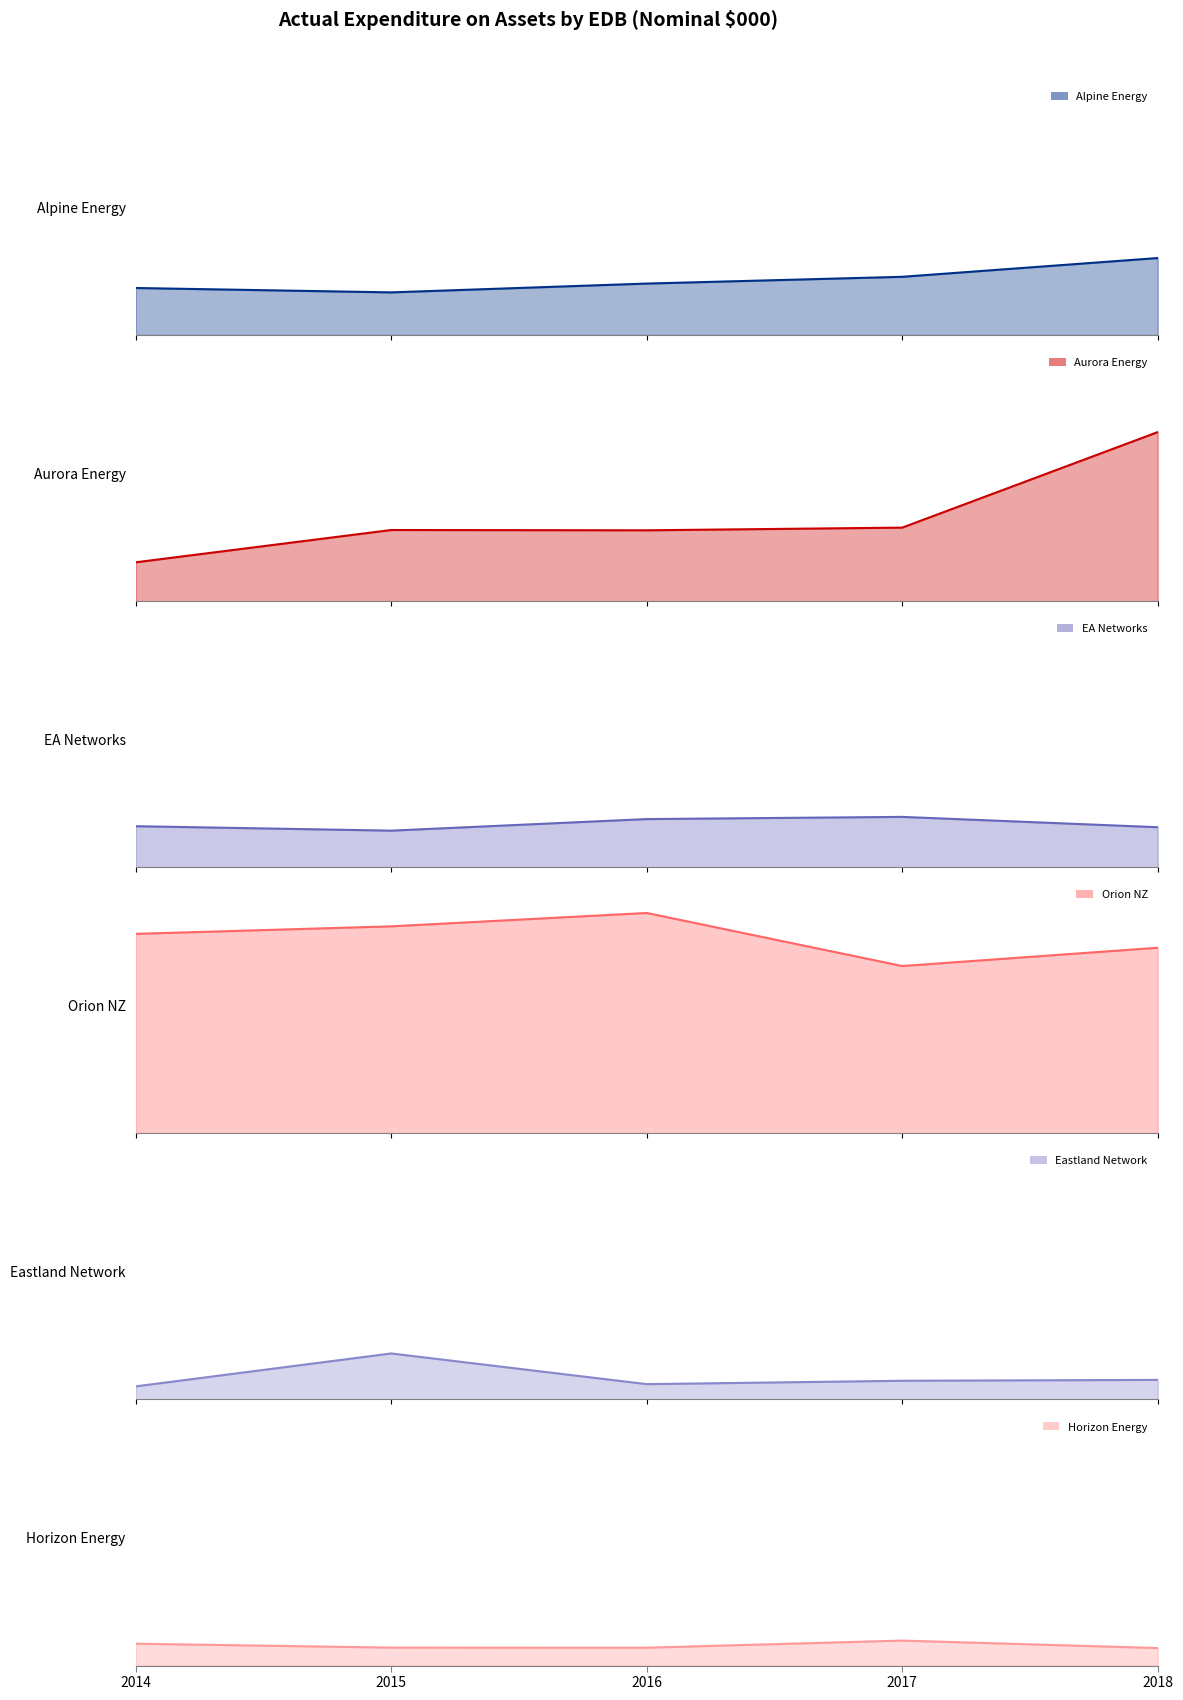

The value of Horizon Energy at 2018 is 9471.5. True or false?

False